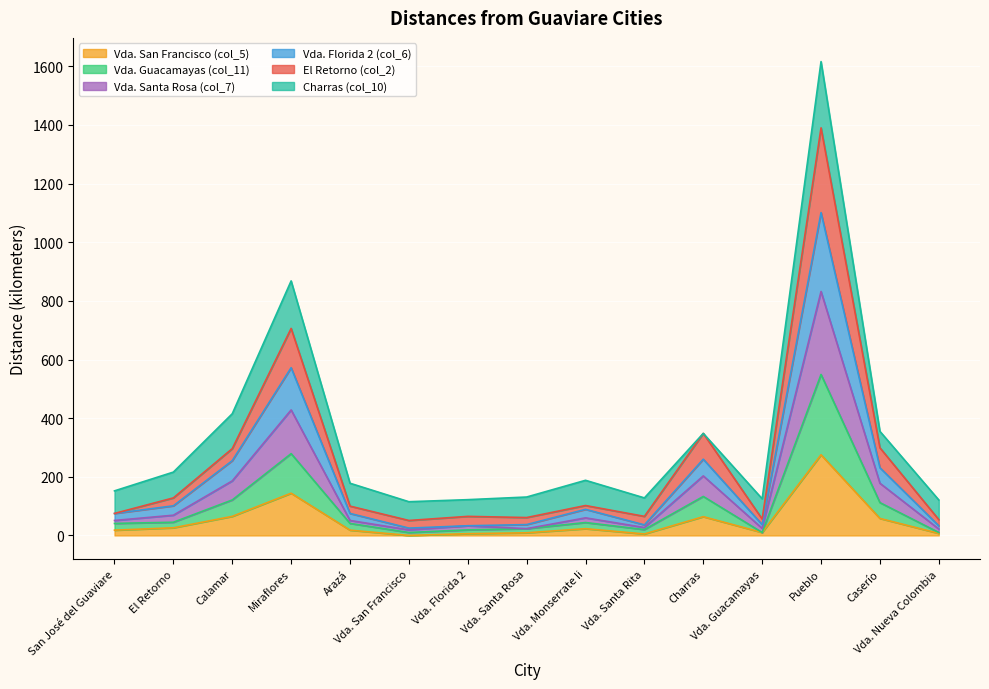

List the labels in order of Vda. San Francisco (col_5) value, largest first.

Pueblo, Miraflores, Calamar, Charras, Caserío, El Retorno, Vda. Monserrate Ii, San José del Guaviare, Arazá, Vda. Guacamayas, Vda. Santa Rosa, Vda. Nueva Colombia, Vda. Florida 2, Vda. Santa Rita, Vda. San Francisco